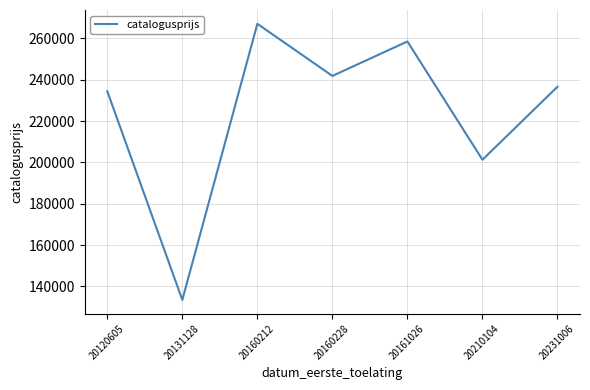

Where is the first local maximum?

20160212